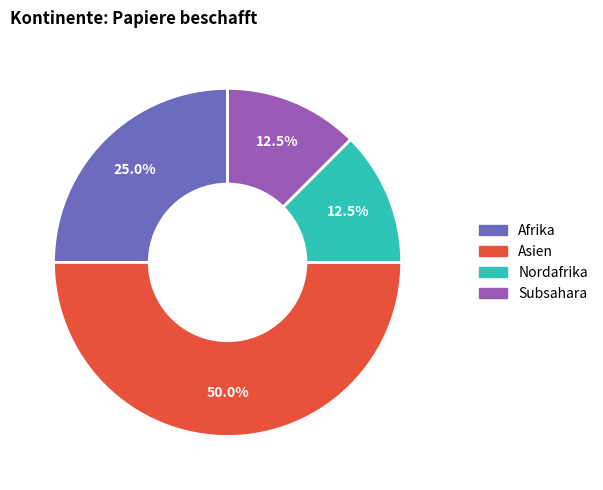

Does Subsahara account for over 50% of the chart?

No